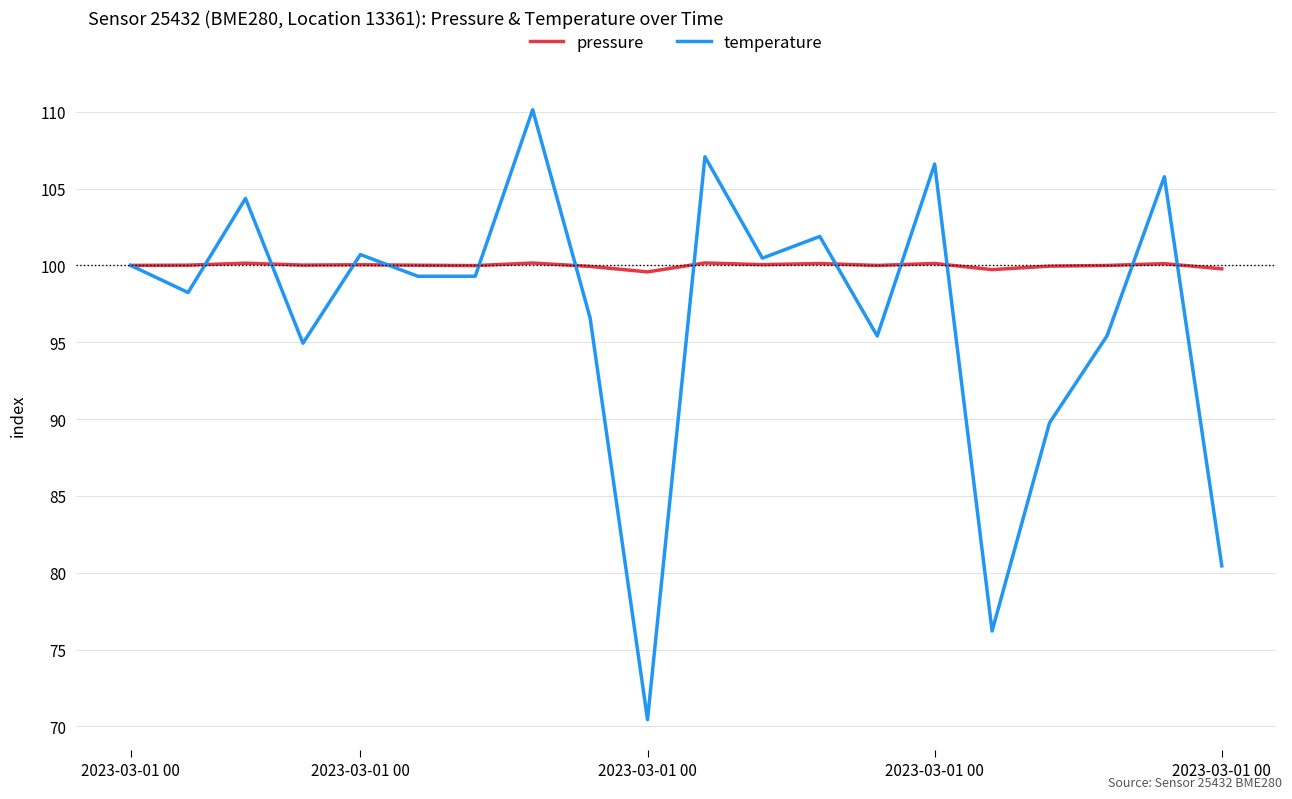

How many lines are shown in the chart?

2